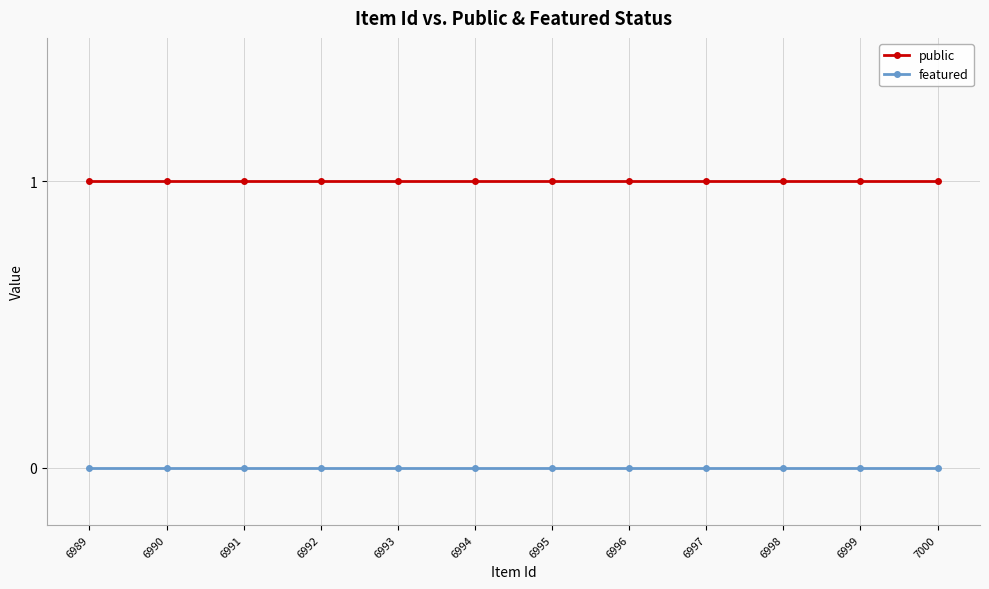

True or false: public and featured intersect in this chart.

False